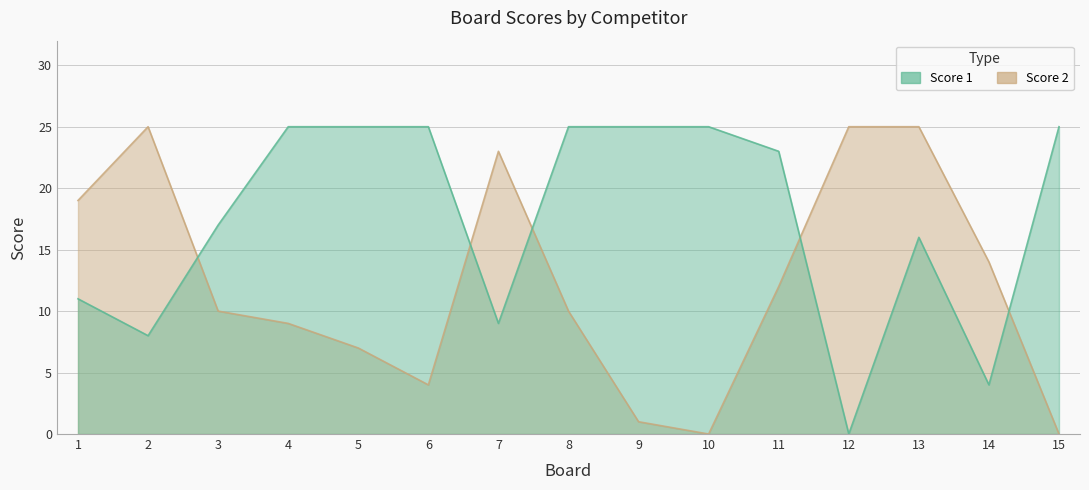

How many lines are shown in the chart?

2